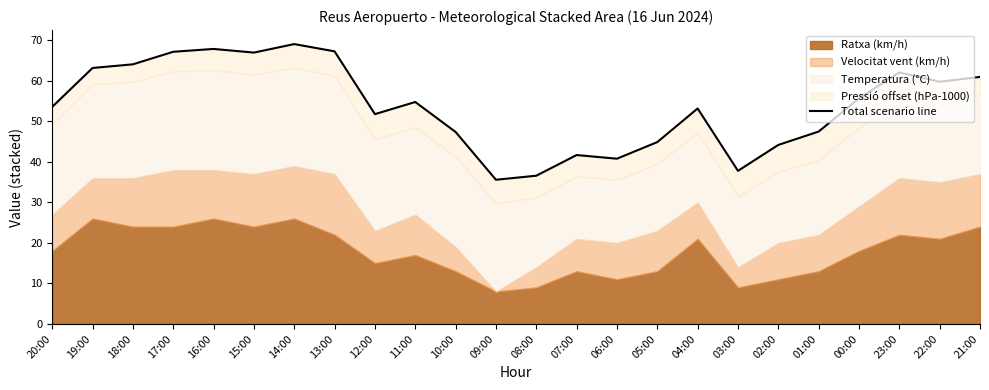

At which label does the data first exceed 54?

19:00